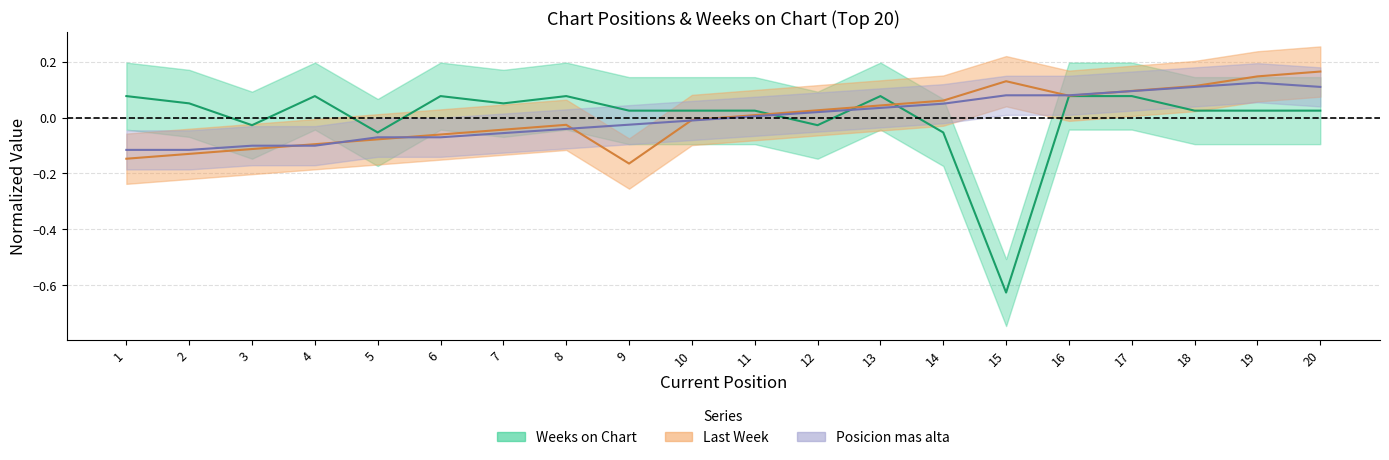

Reading right to left, list all the values displayed in this chart.

Posicion mas alta: 0.1	0.1	0.1	0.1	0.1	0.1	0.0	0.0	0.0	0.0	-0.0	-0.0	-0.0	-0.1	-0.1	-0.1	-0.1	-0.1	-0.1	-0.1
Weeks on Chart: 0.0	0.0	0.0	0.1	0.1	-0.6	-0.1	0.1	-0.0	0.0	0.0	0.0	0.1	0.1	0.1	-0.1	0.1	-0.0	0.1	0.1
Last Week: 0.2	0.1	0.1	0.1	0.1	0.1	0.1	0.0	0.0	0.0	-0.0	-0.2	-0.0	-0.0	-0.1	-0.1	-0.1	-0.1	-0.1	-0.1